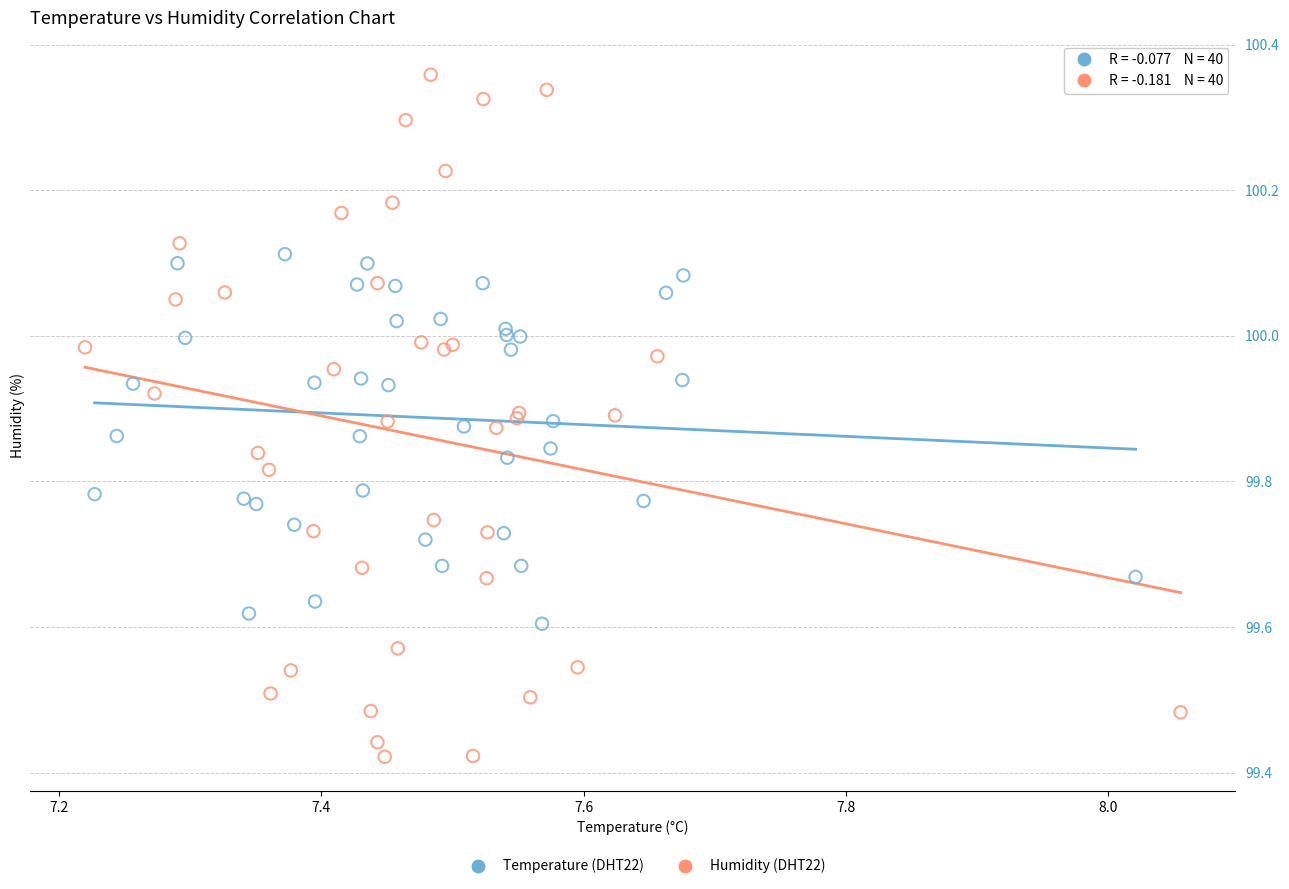

Which series contains the highest Y value?

Humidity (DHT22)